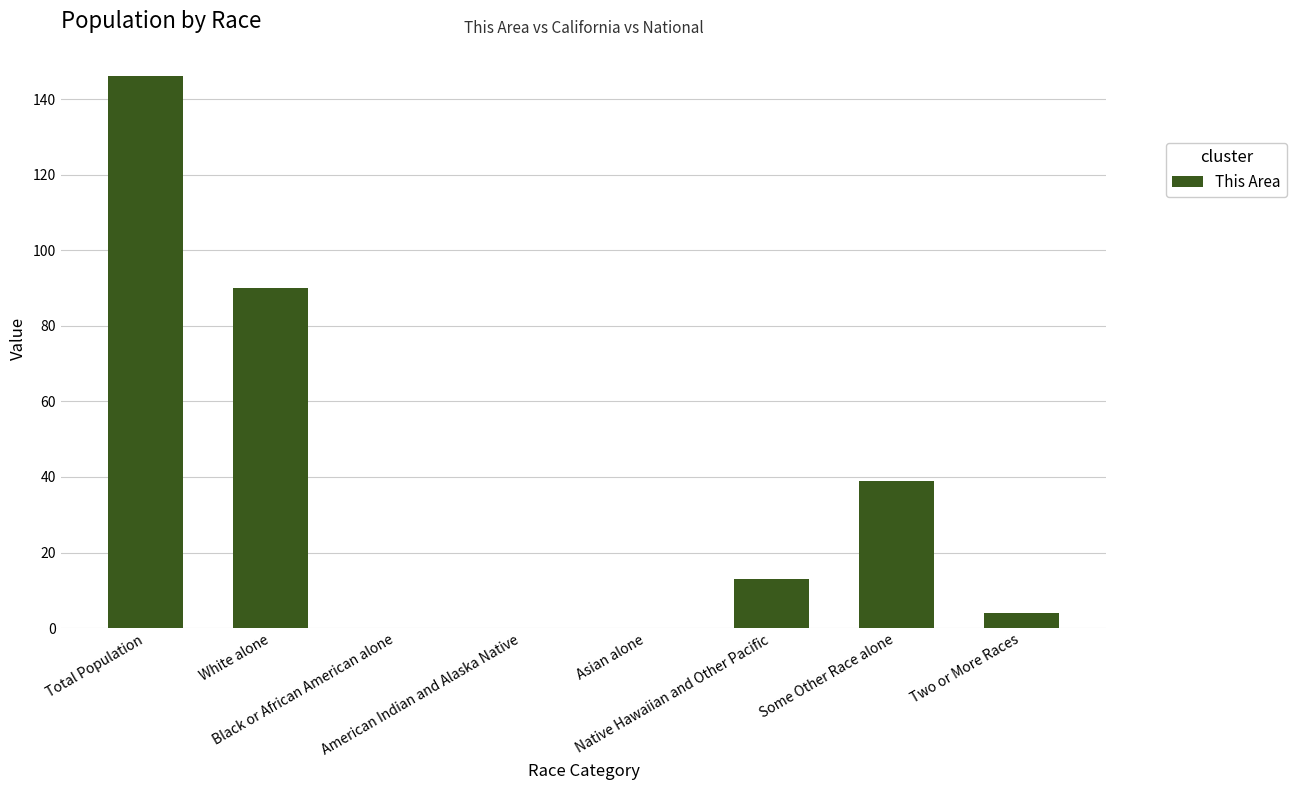

What is the sum of all values?

292